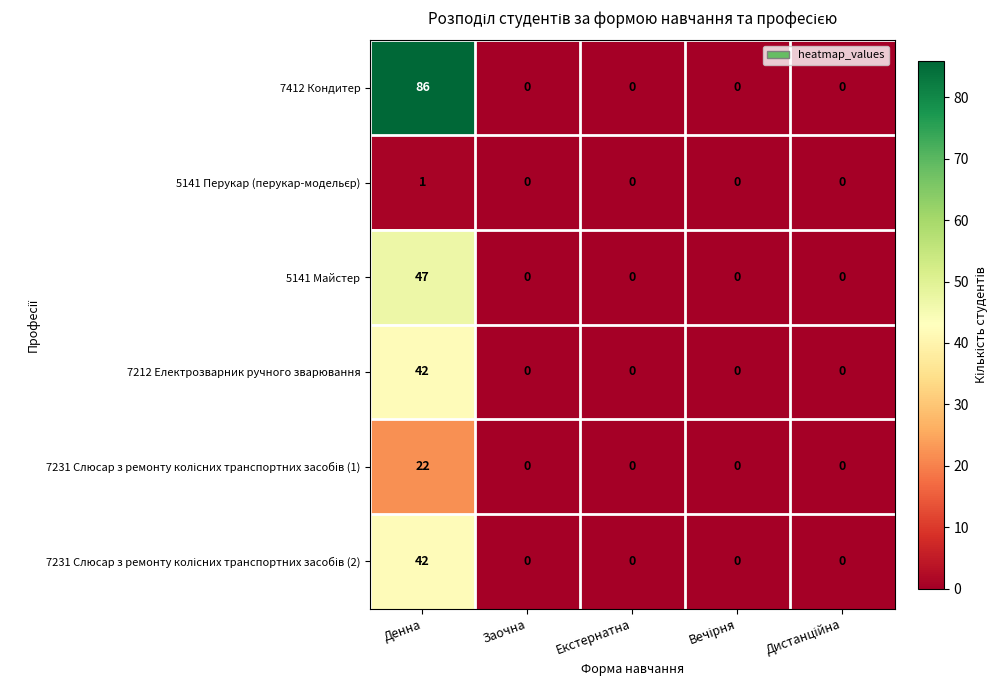

Is it true that 5141 Майстер equals 77 at Денна?

False